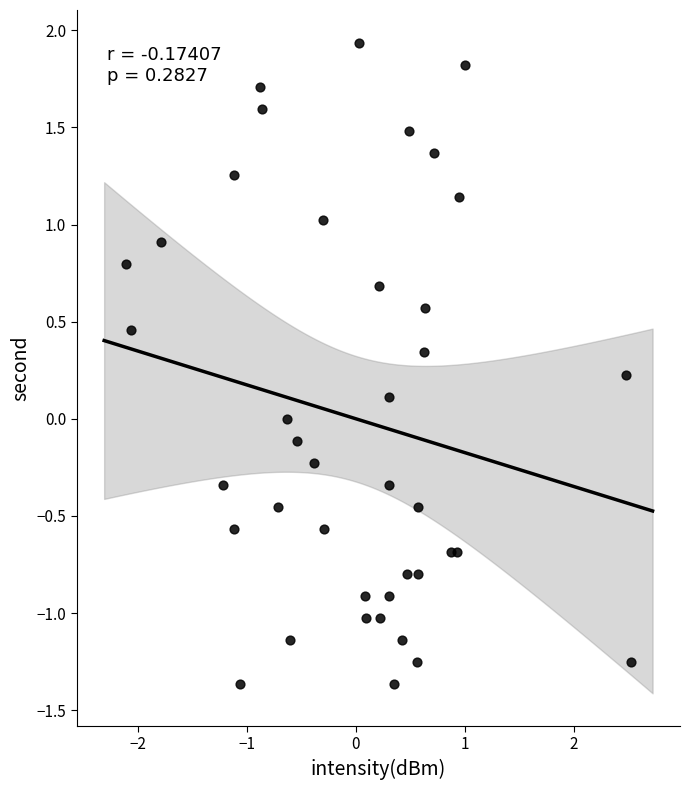

What is the range of Y values (max minus min)?

3.3